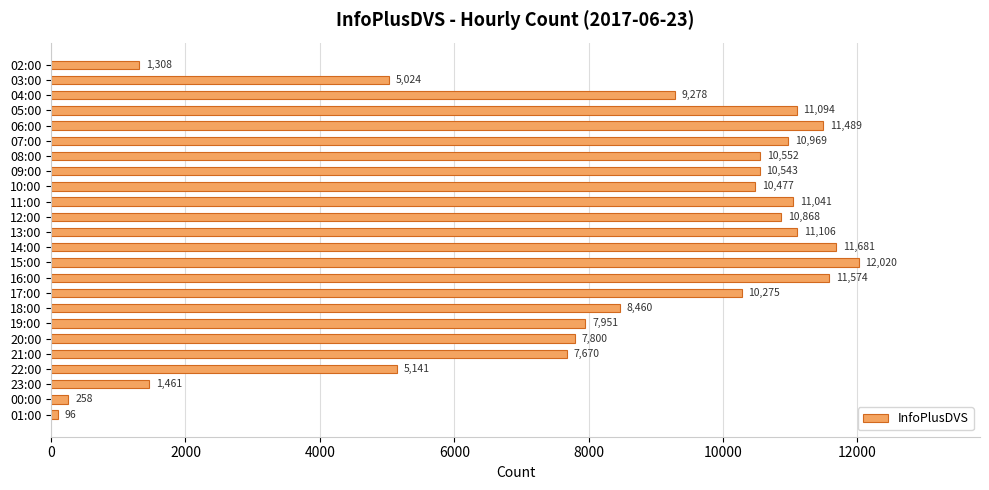

Which has a higher value, 12:00 or 22:00?

12:00